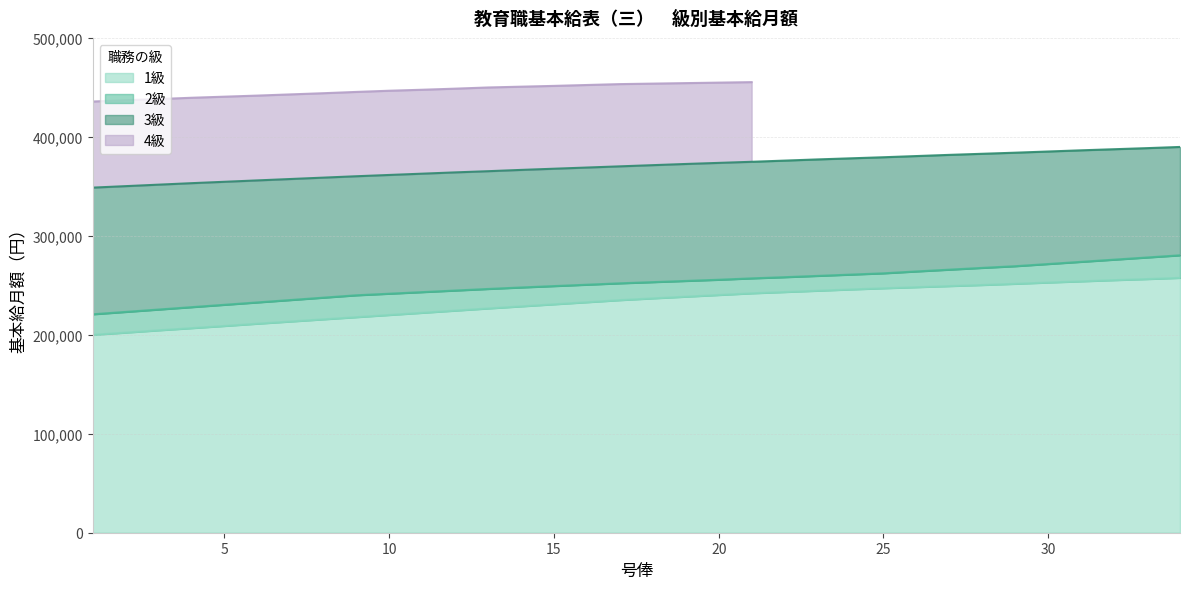

At which label does 2級 reach its minimum?

1